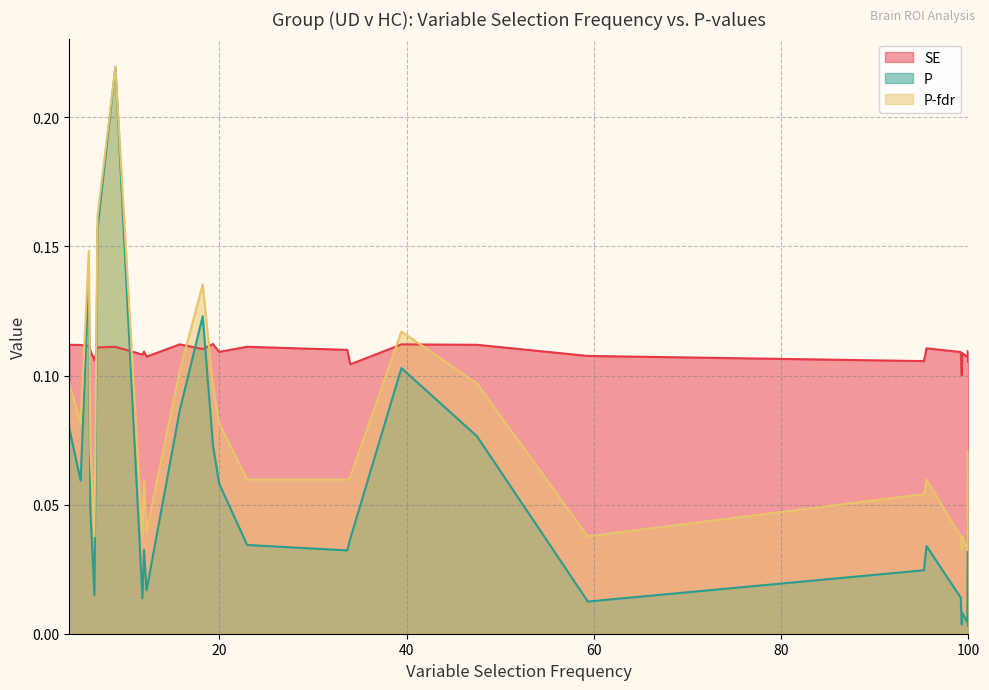

Which has a higher value, 95.253682487725 or 22.9678123295145?

22.9678123295145